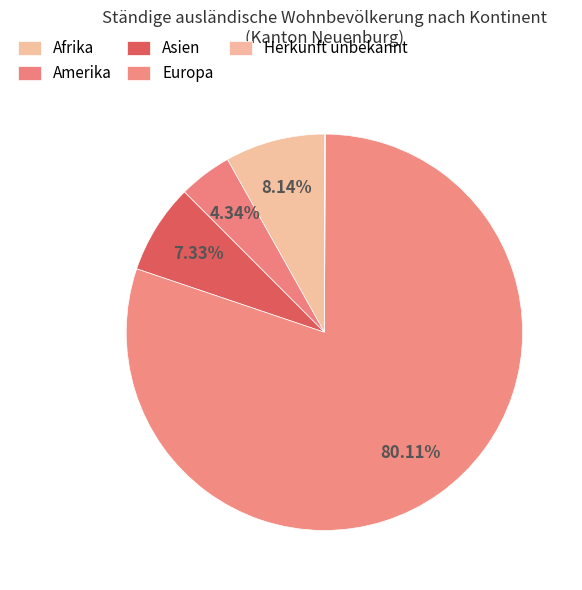

What percentage is the Afrika slice, to the nearest percent?

8%